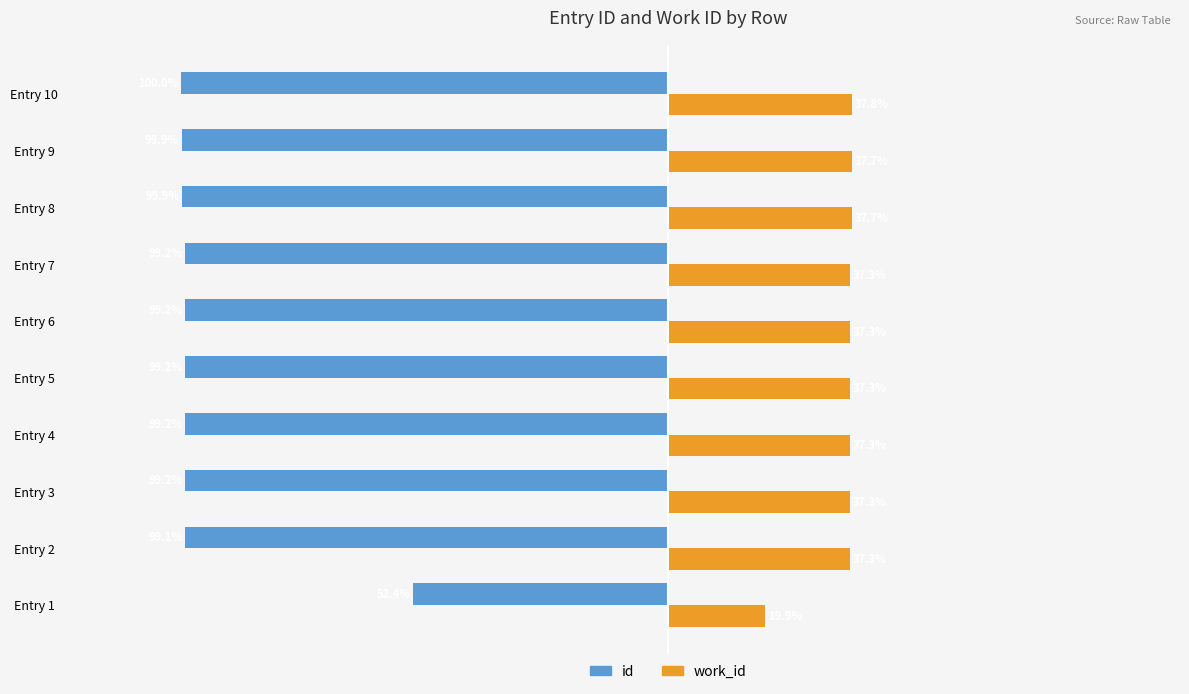

Where is id nearest to the value -76?

Entry 2